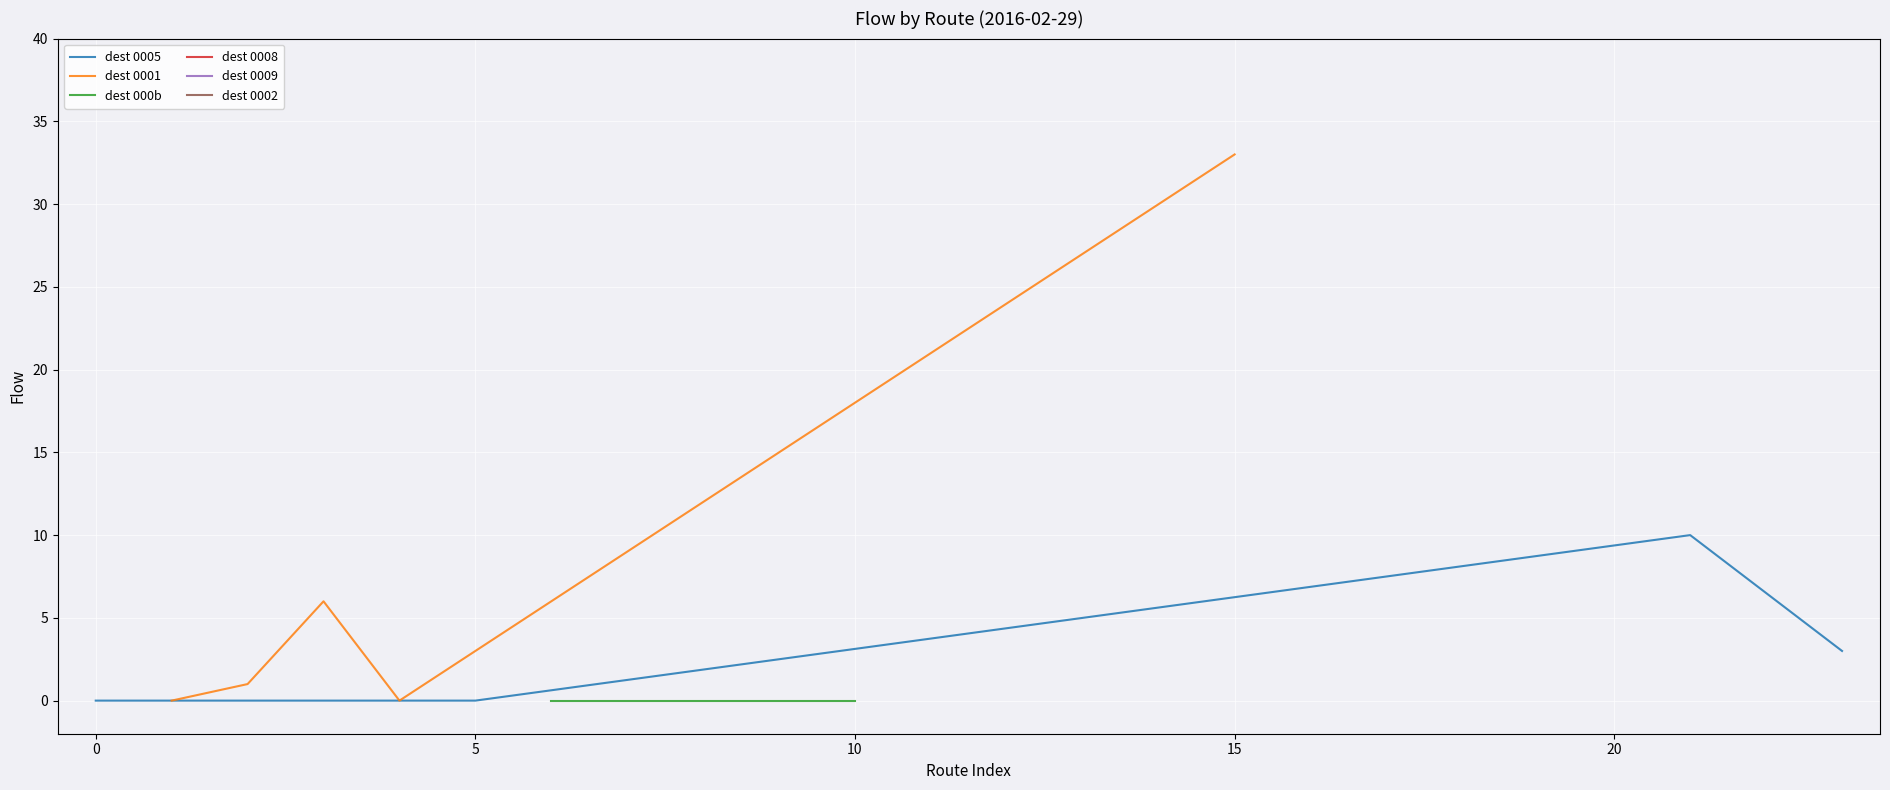

Is it true that dest 0005 equals 0 at 5?

True